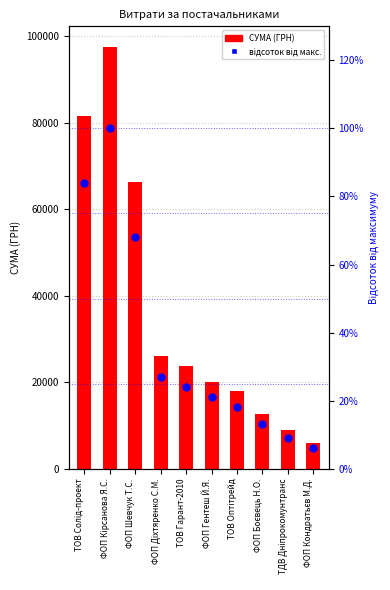

Which series has the widest spread of Y values?

СУМА (ГРН)